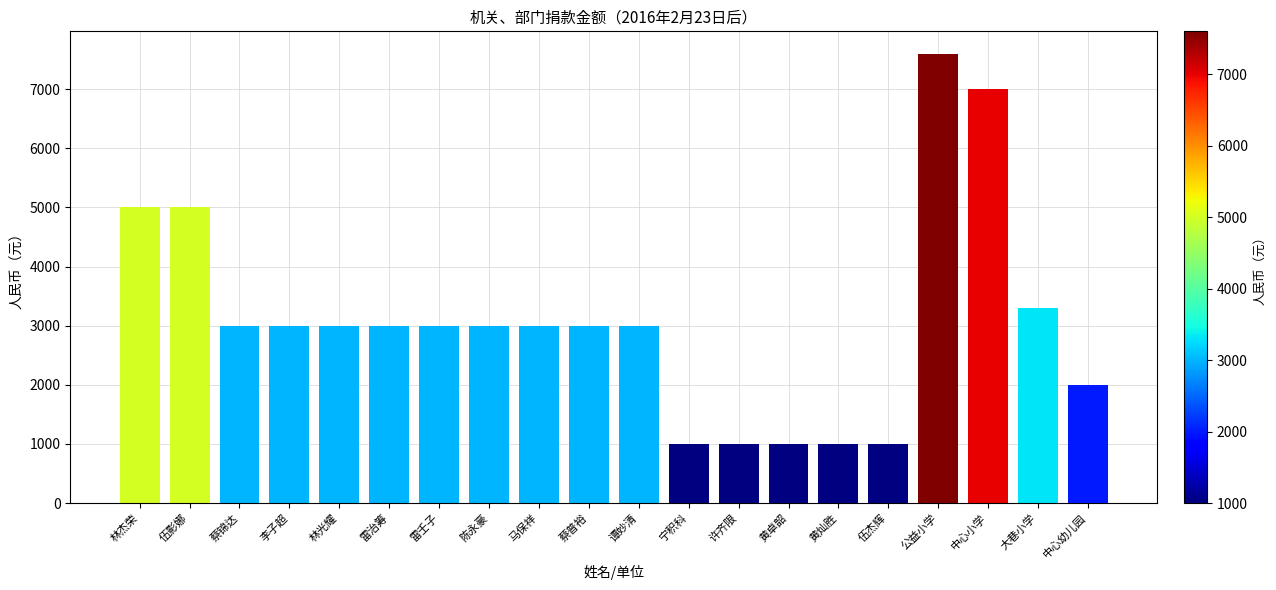

What is the maximum value shown in the chart?

7600